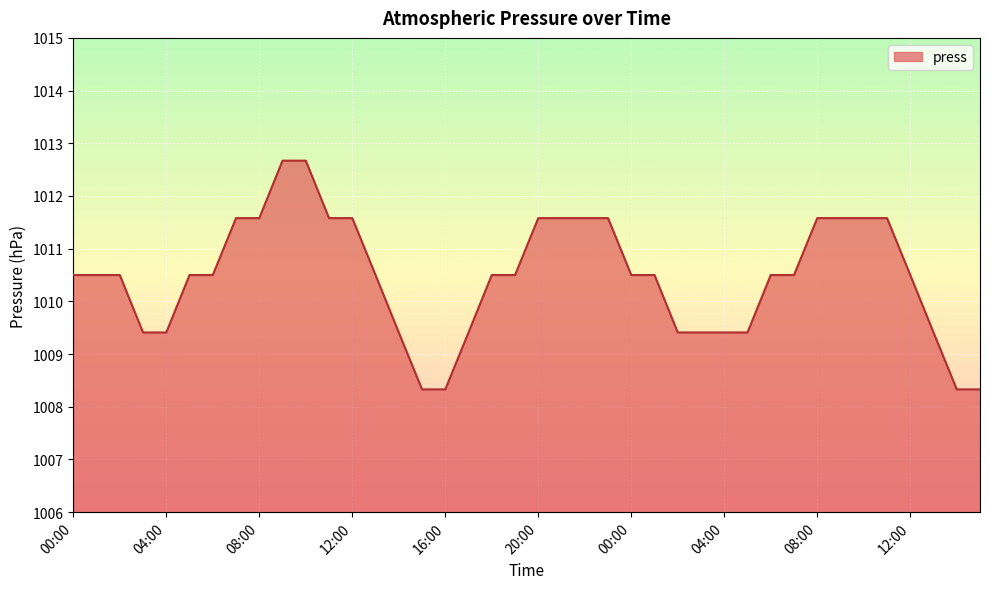

What is the smallest value displayed?

1008.3